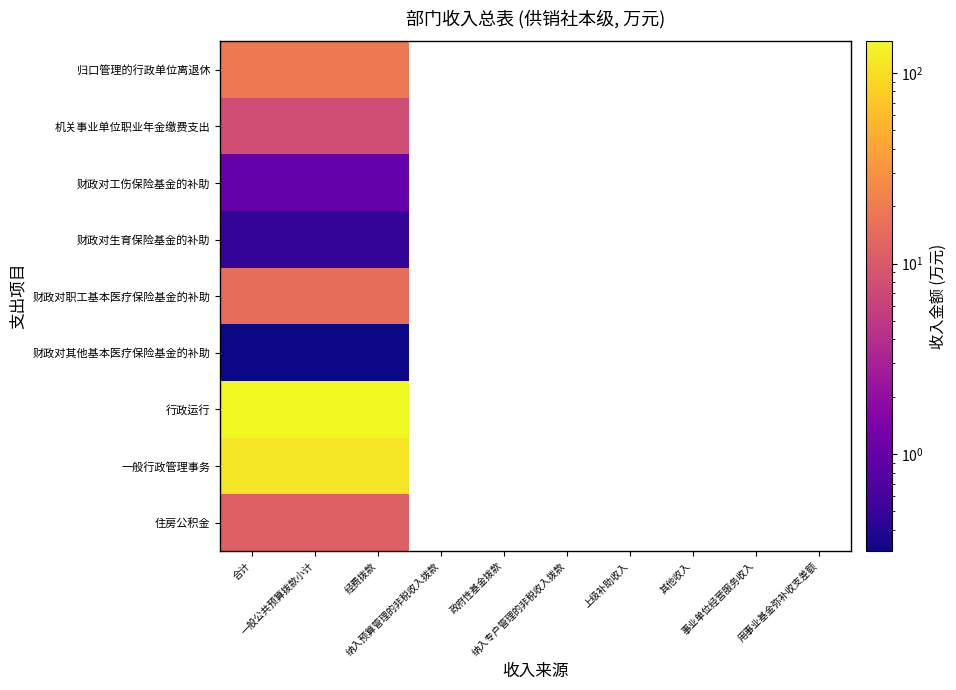

List the series in order of their peak value, lowest first.

财政对其他基本医疗保险基金的补助, 财政对生育保险基金的补助, 财政对工伤保险基金的补助, 机关事业单位职业年金缴费支出, 住房公积金, 财政对职工基本医疗保险基金的补助, 归口管理的行政单位离退休, 一般行政管理事务, 行政运行